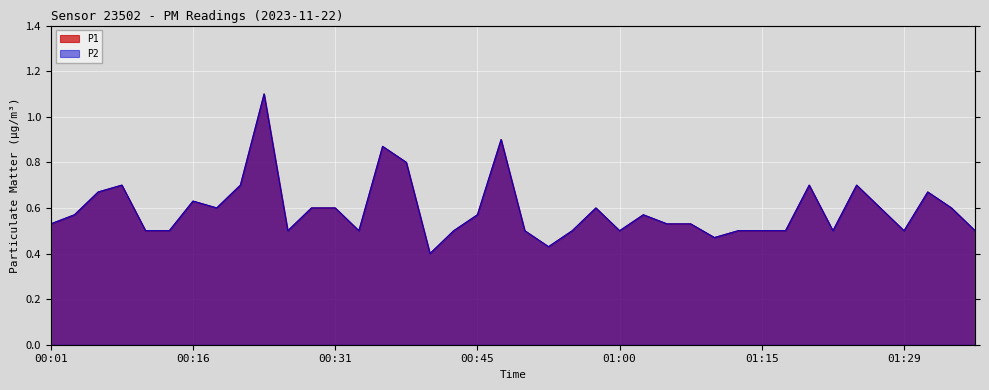

Rank the series by their maximum value, from highest to lowest.

P1, P2